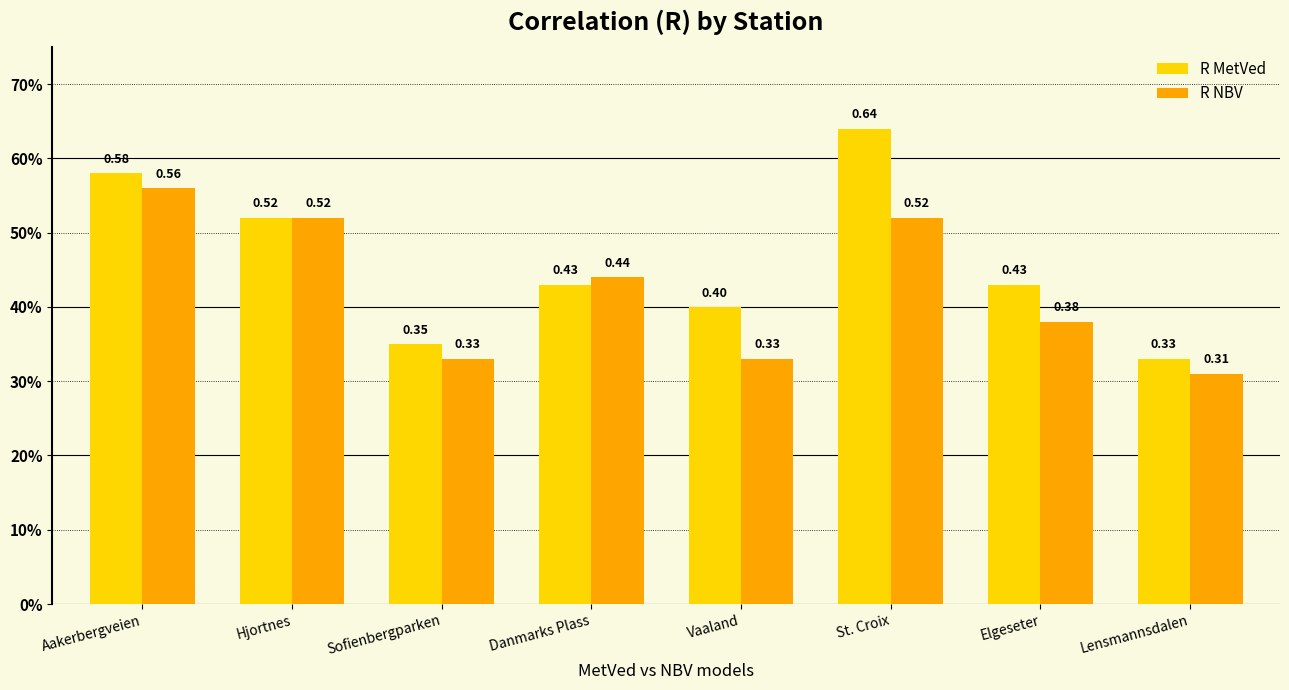

What is the greatest value displayed?

0.6